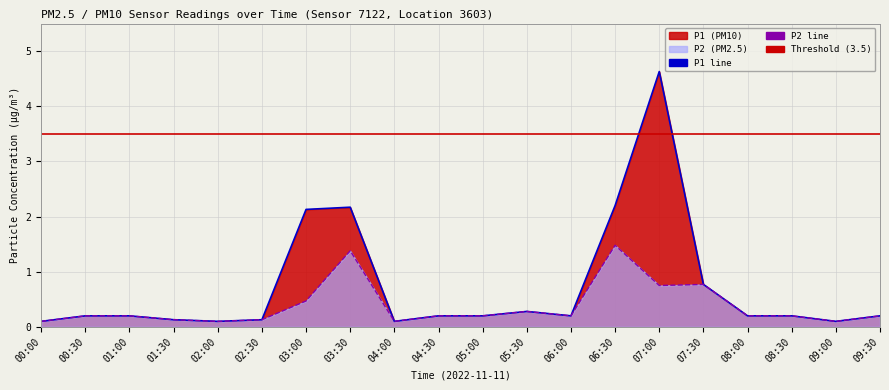

The value of P2 at 07:00 is 0.8. True or false?

True